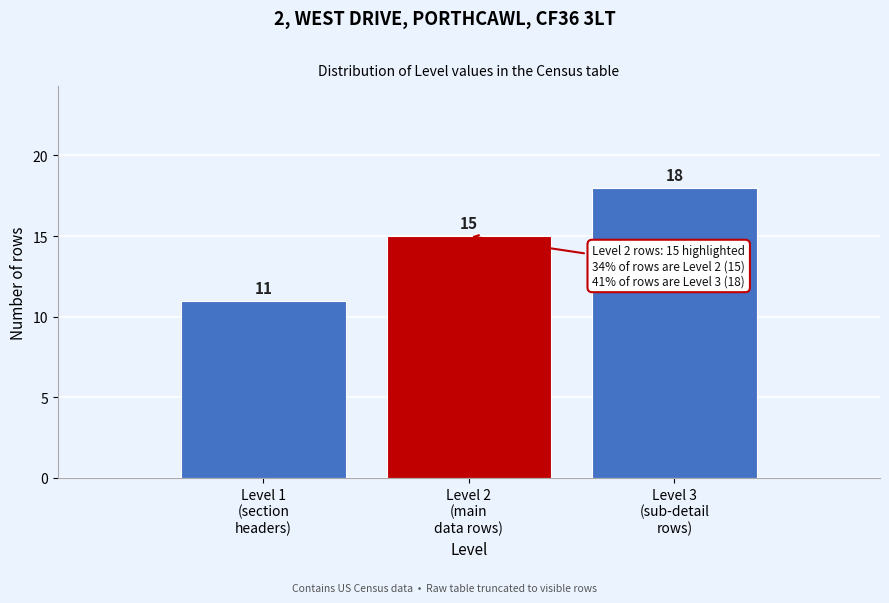

Reading right to left, what are all the values shown in this chart?

18	15	11